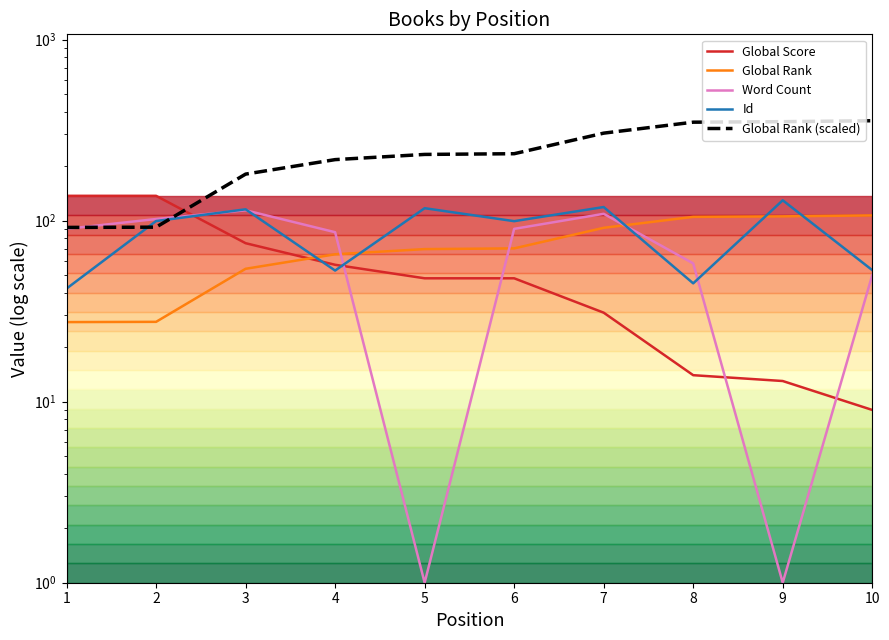

How many lines are shown in the chart?

5